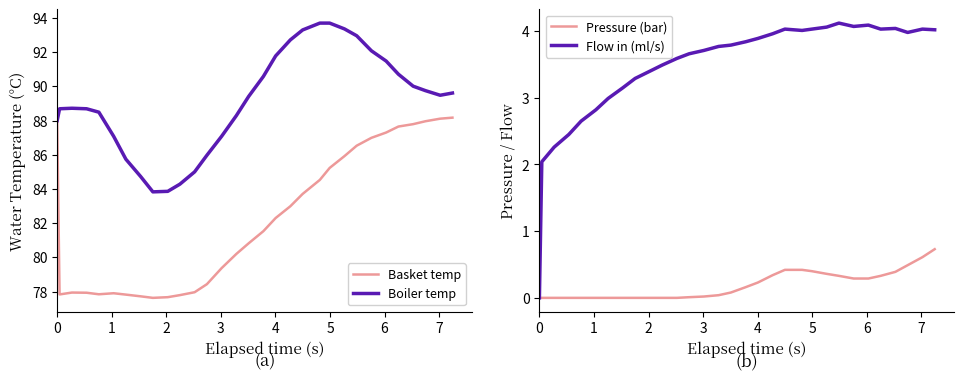

True or false: Flow in (ml/s) and Boiler temp (°C) cross at least once.

False